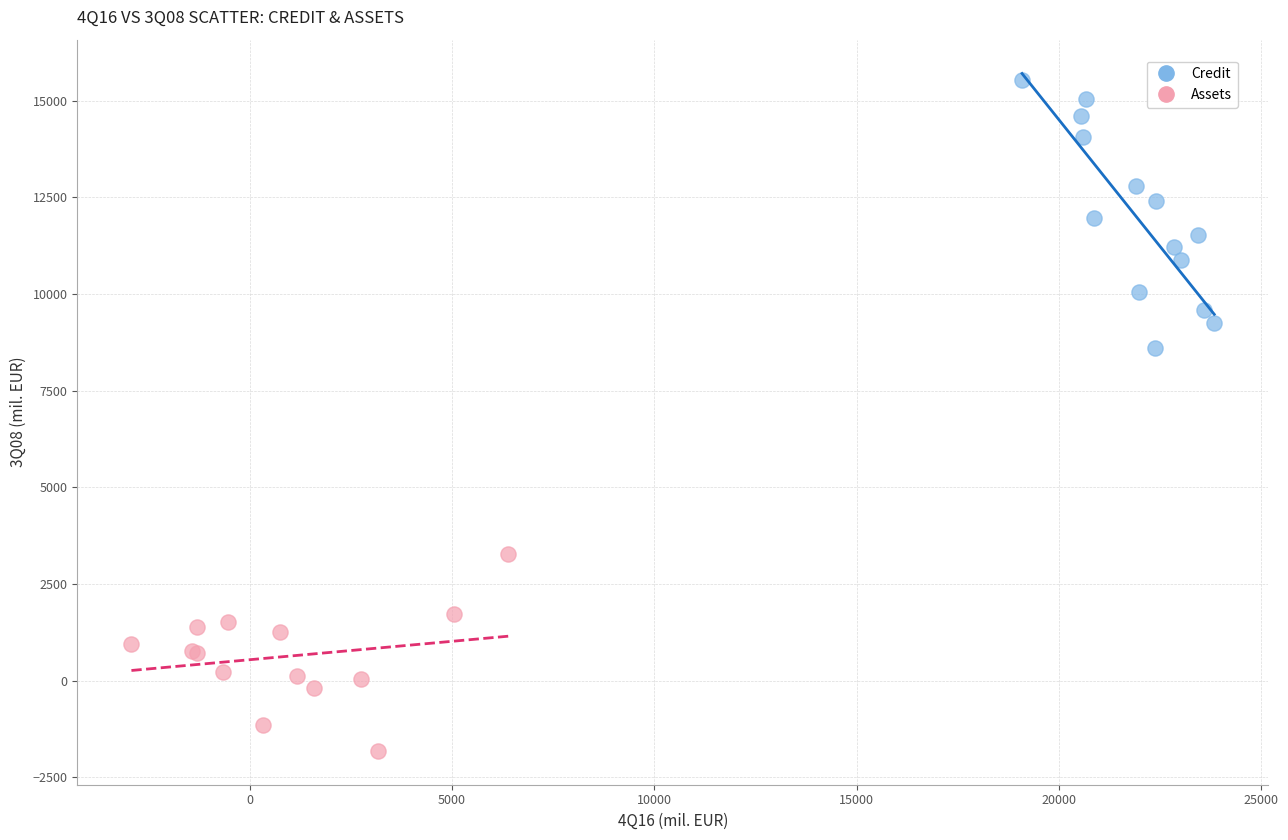

Which series contains the lowest Y value?

Assets